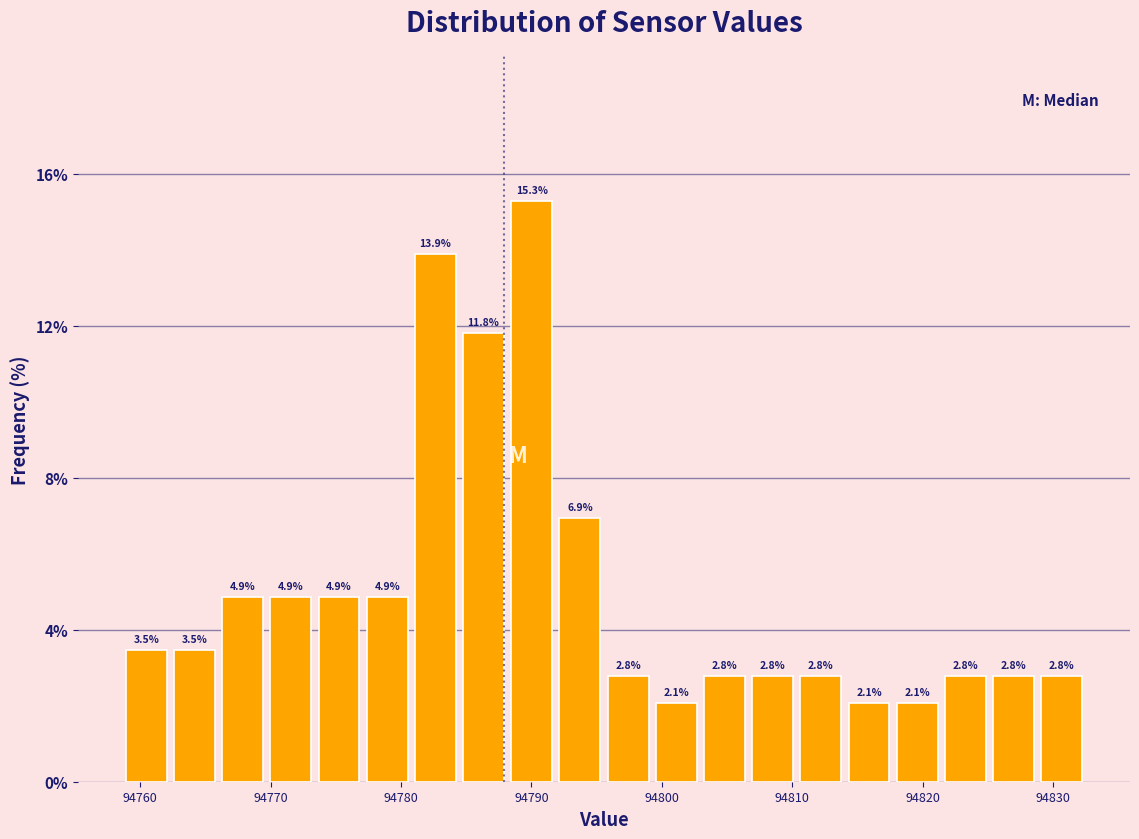

Around what value on the x-axis is the tallest bar? Give the approximate position of its centre, as read against the axis.

94790